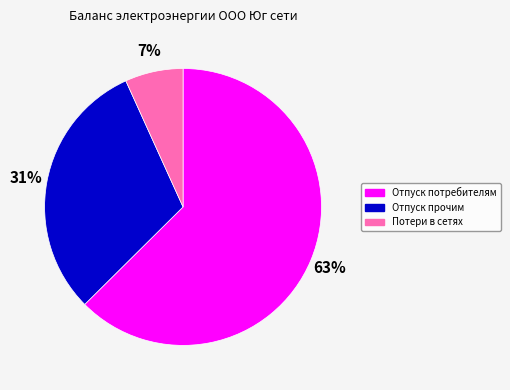

To the nearest percent, what portion does Потери в сетях represent?

7%